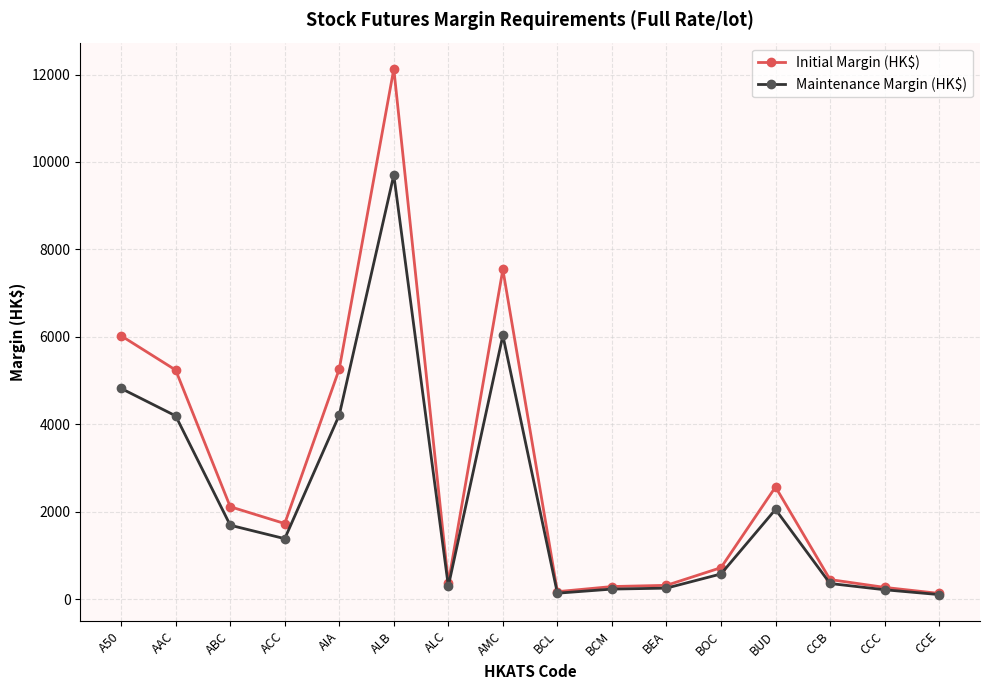

What is the difference between the highest and lowest values at ACC?

346